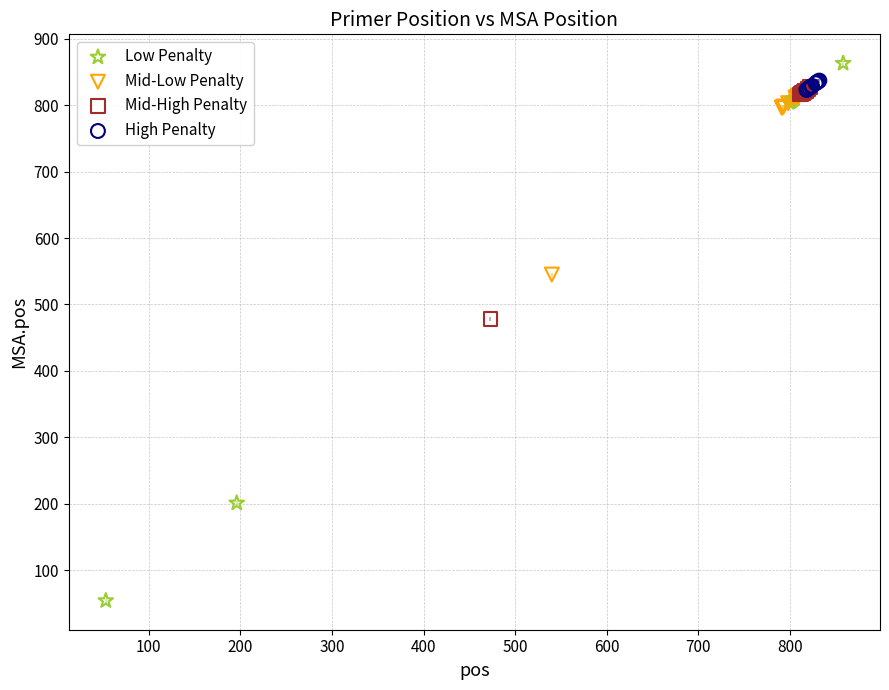

Which series has the widest spread of Y values?

Low Penalty